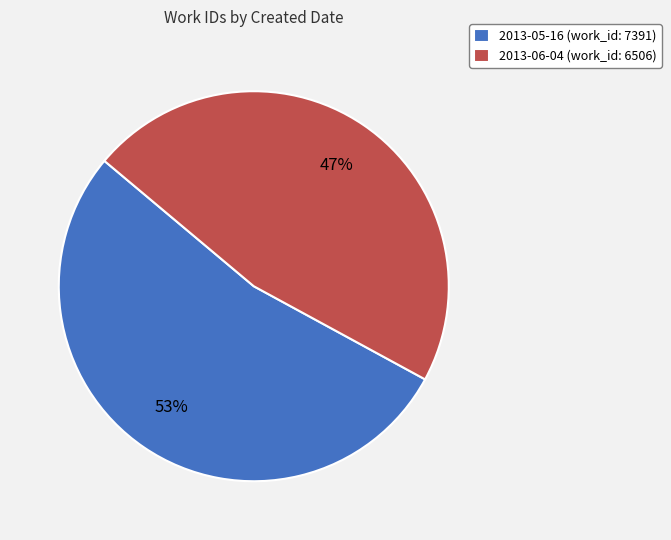

Between 2013-05-16 and 2013-06-04, which is larger?

2013-05-16